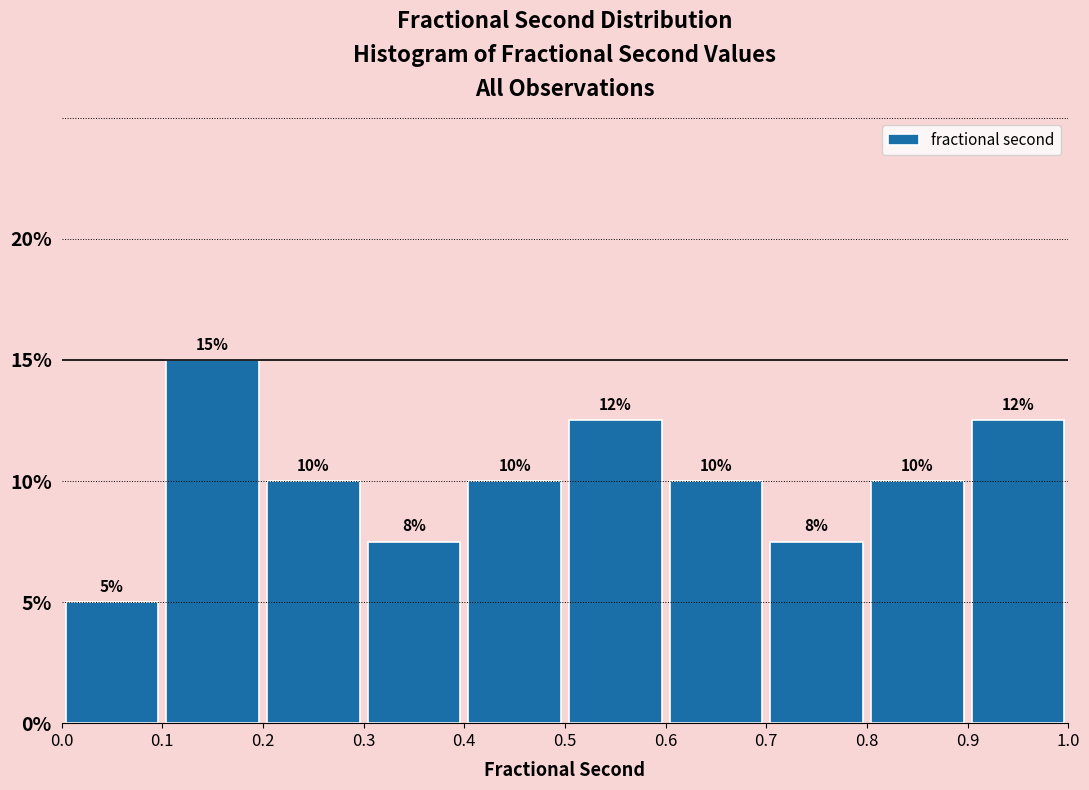

Which range on the x-axis has the tallest bar?

0.1 to 0.2